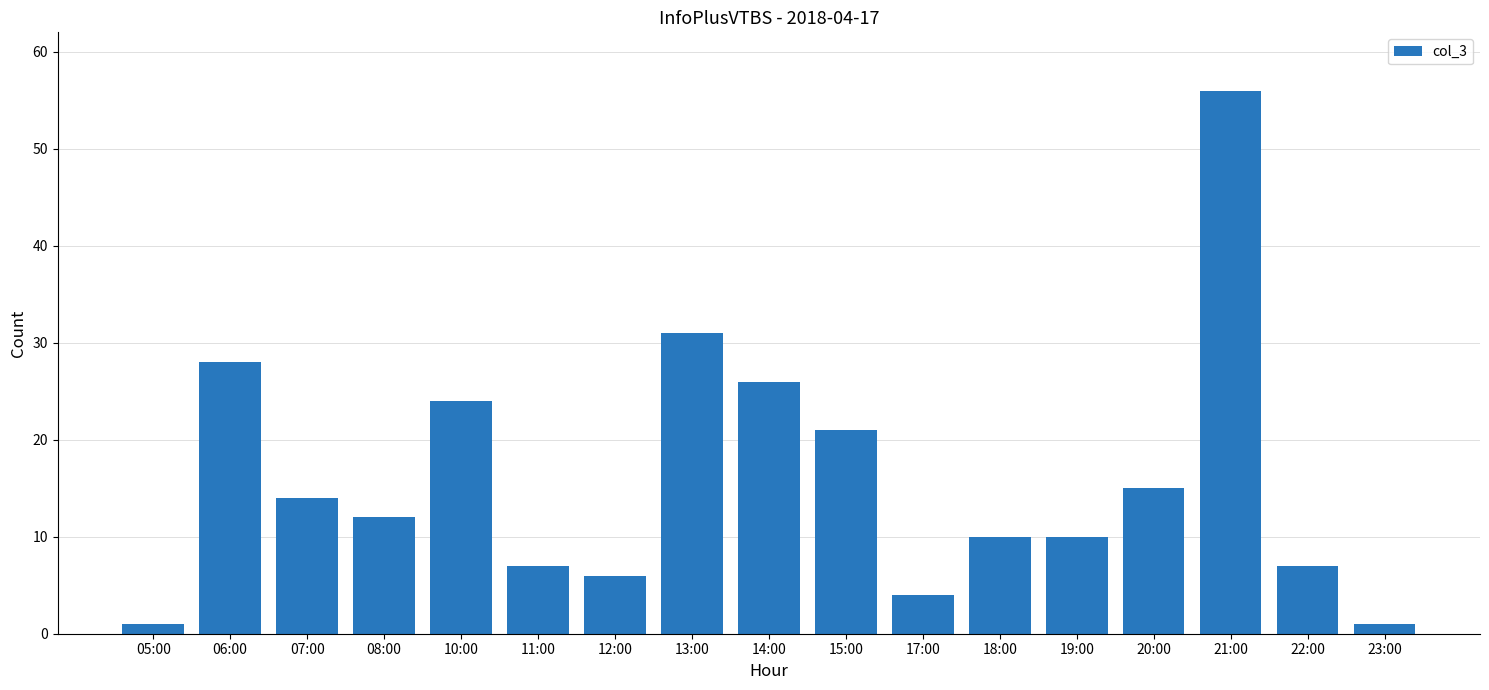

What is the difference between the maximum and minimum values?

55